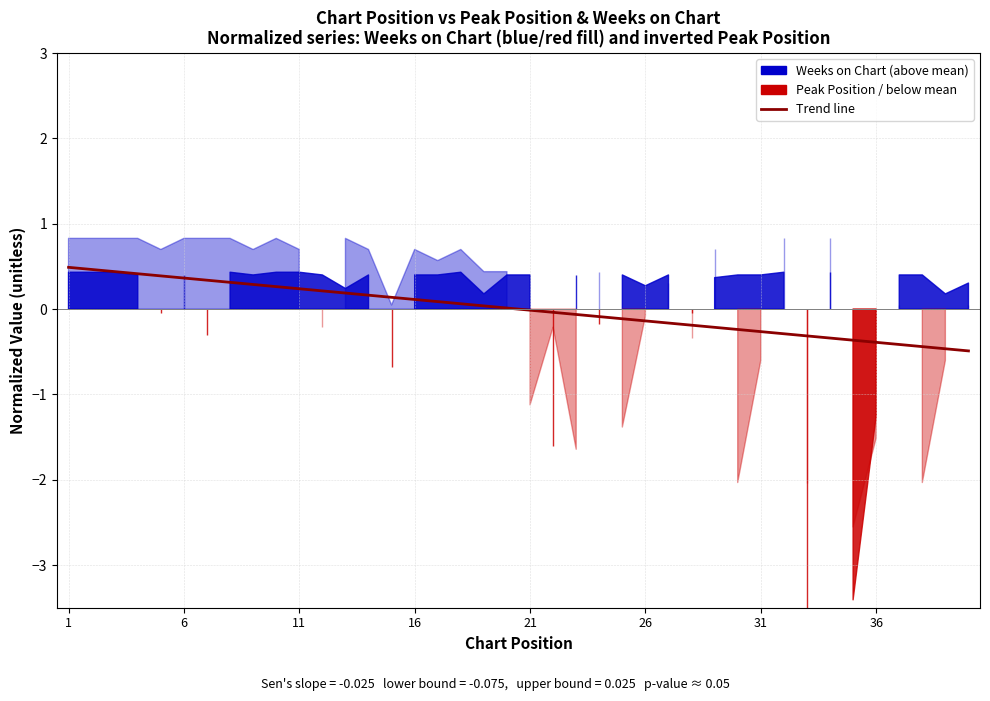

What is the difference between the maximum and minimum values?

1.0